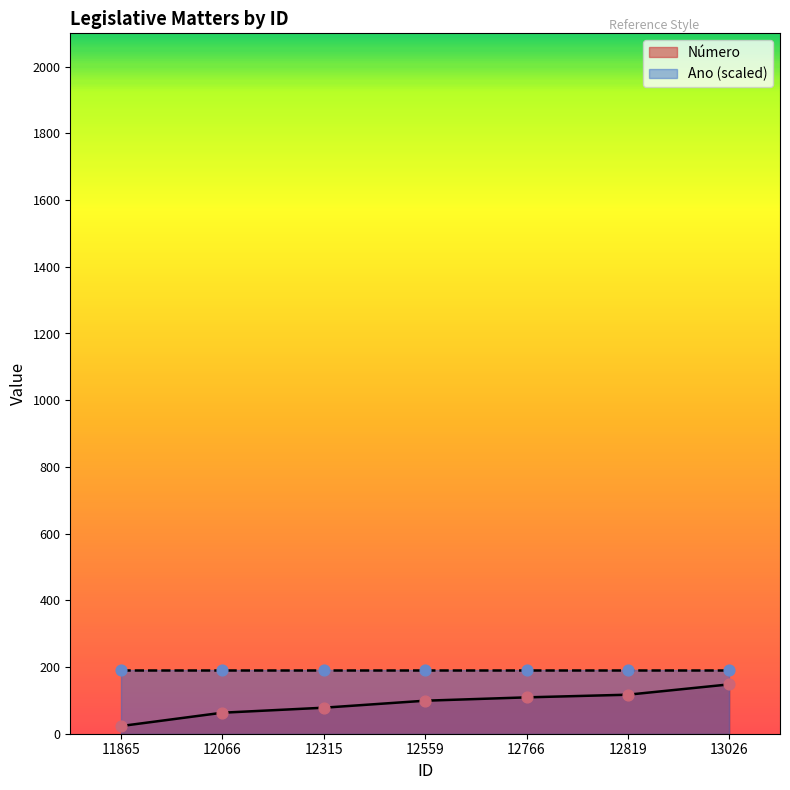

What is the change in value from 12559 to 13026?

+49